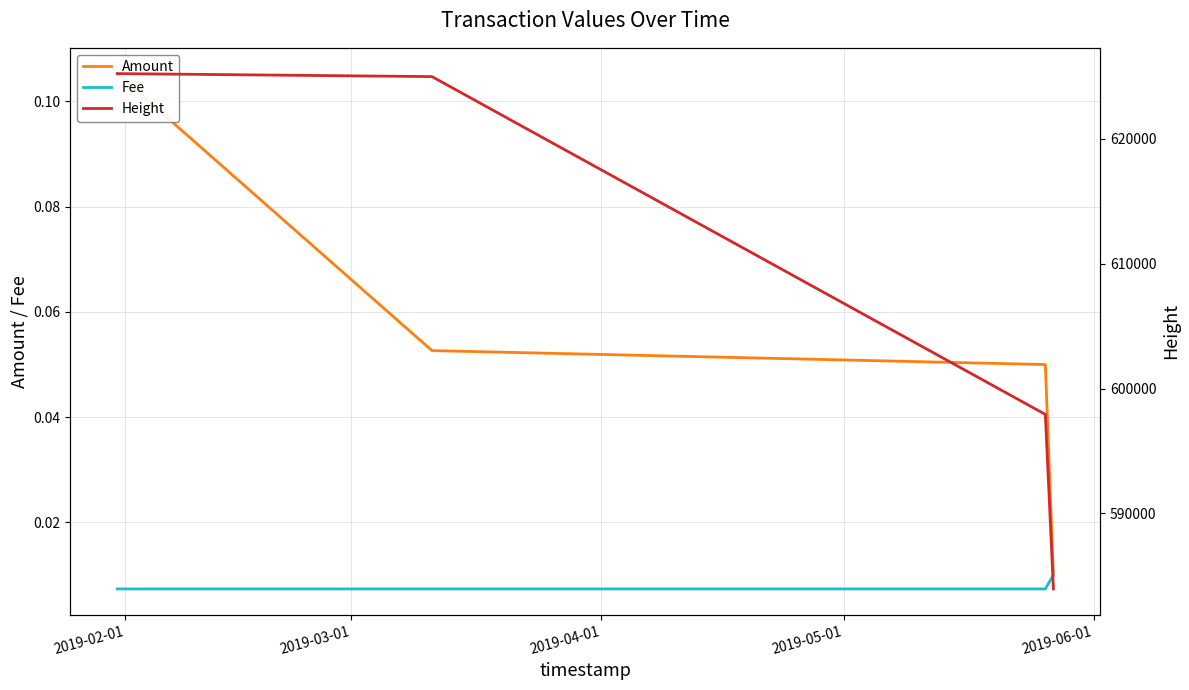

List the series in order of their peak value, highest first.

Height, Amount, Fee